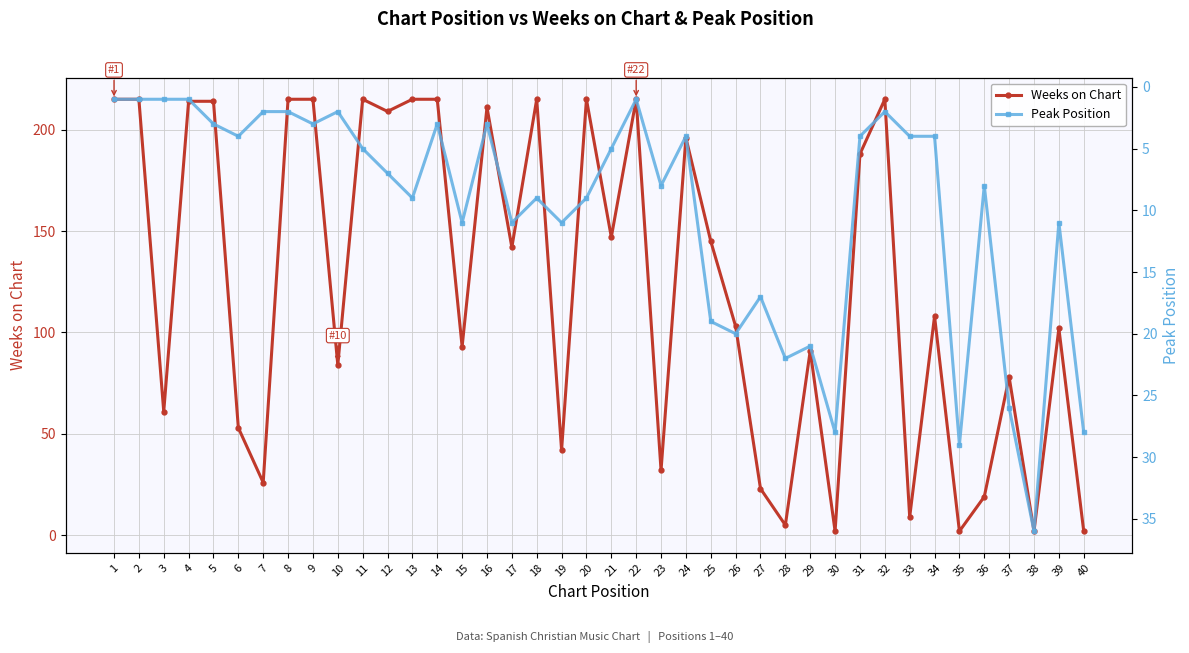

In Weeks on Chart, how many points are lower than both neighbors (excluding endpoints)?

14